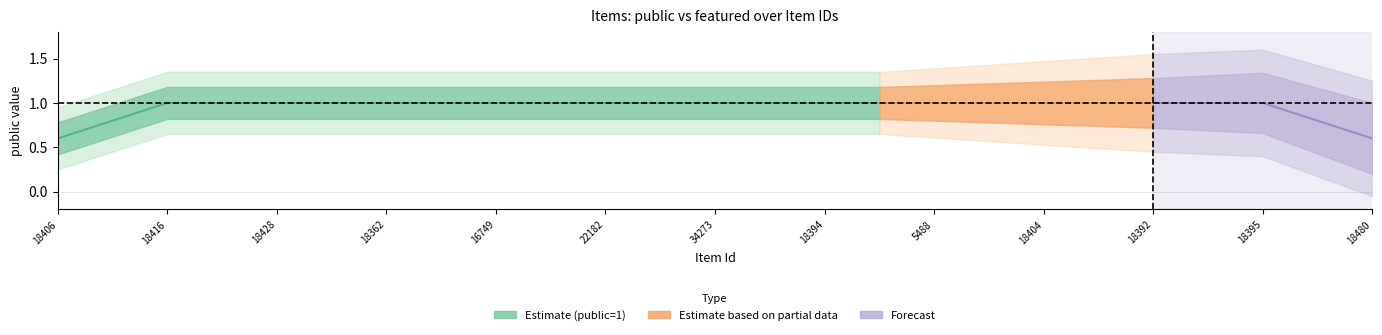

What is the maximum value shown in the chart?

1